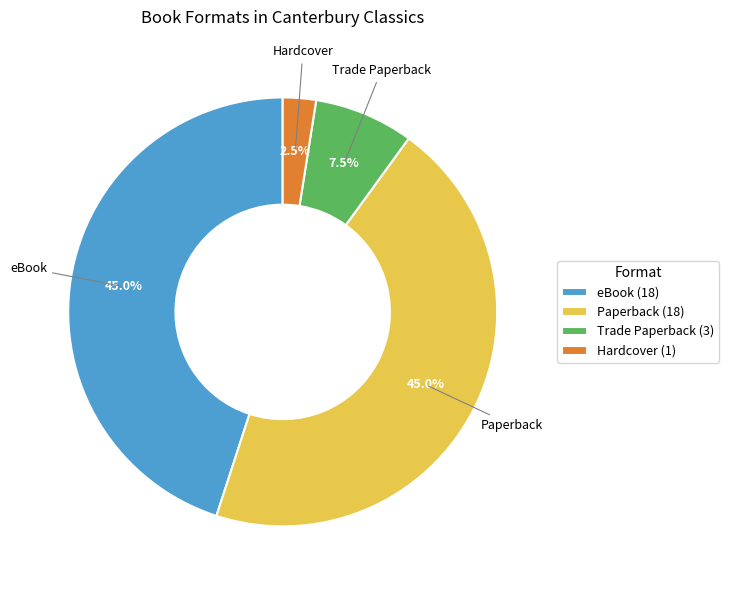

Which has a higher value, Trade Paperback or Paperback?

Paperback